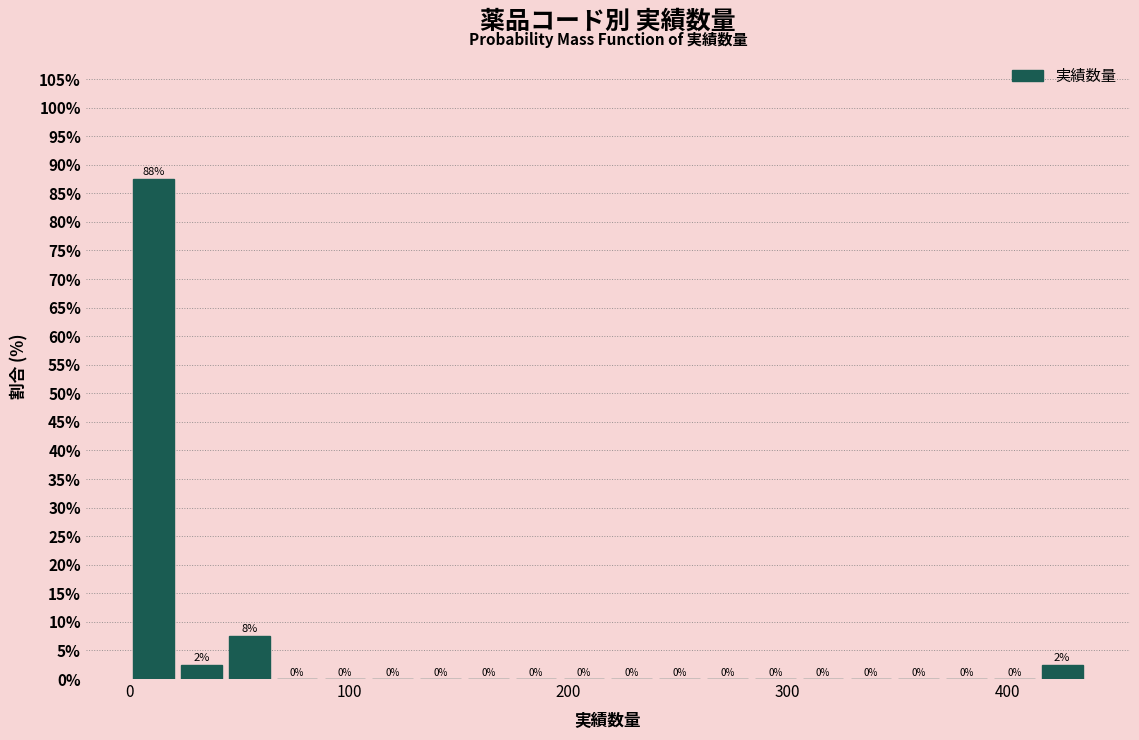

Around what value on the x-axis is the tallest bar? Give the approximate position of its centre, as read against the axis.

10